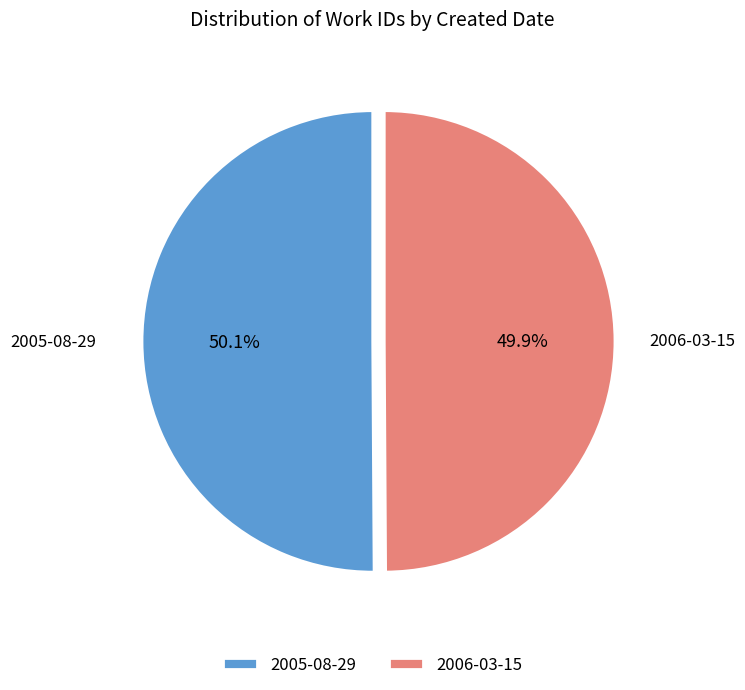

Is it true that 2005-08-29 is 50% of the pie?

True